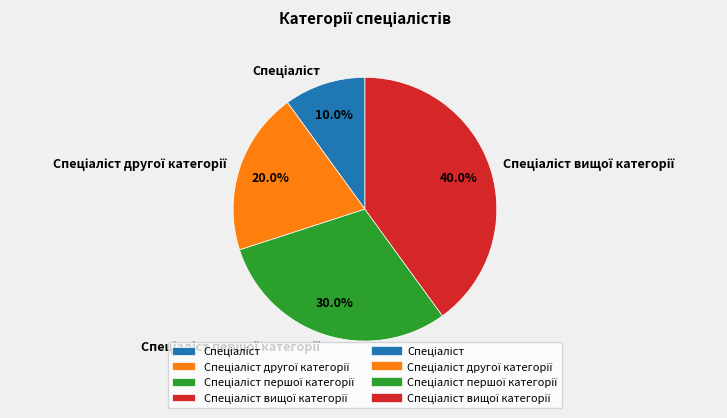

Does any single category account for the majority?

No